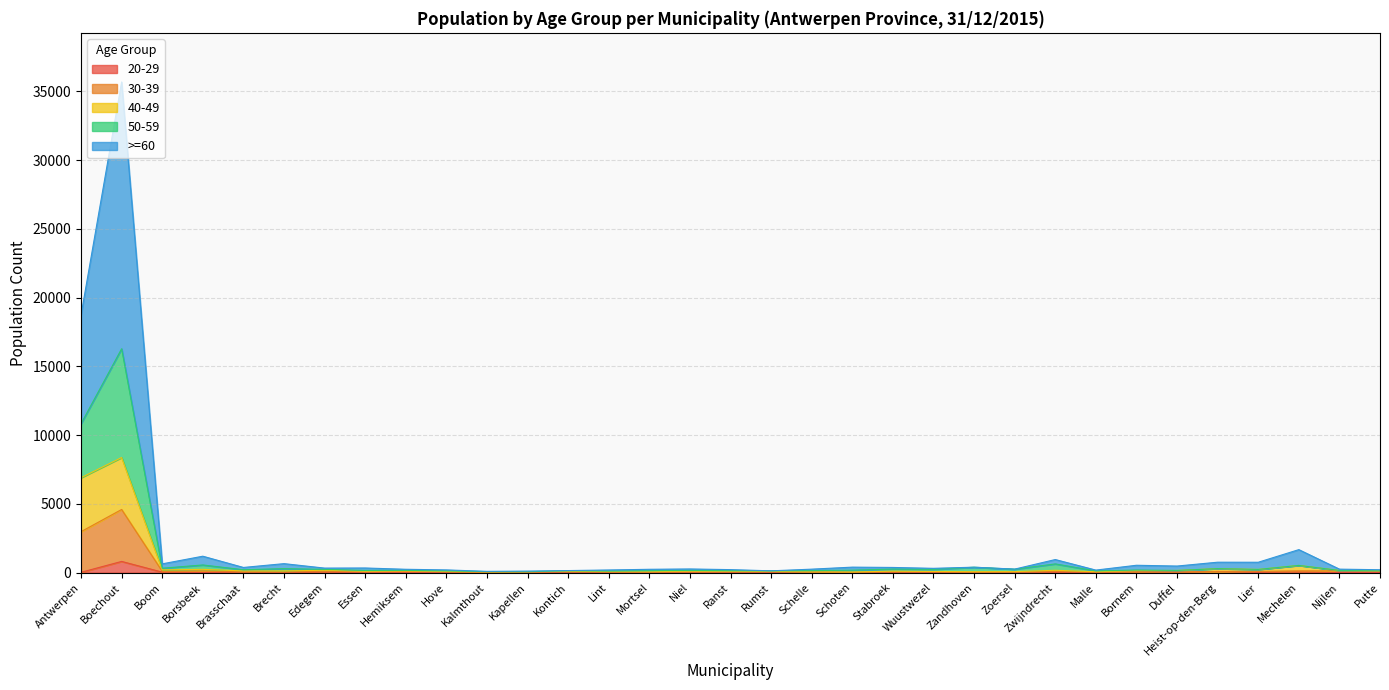

What is the label of the 32nd point from the right?

Boechout